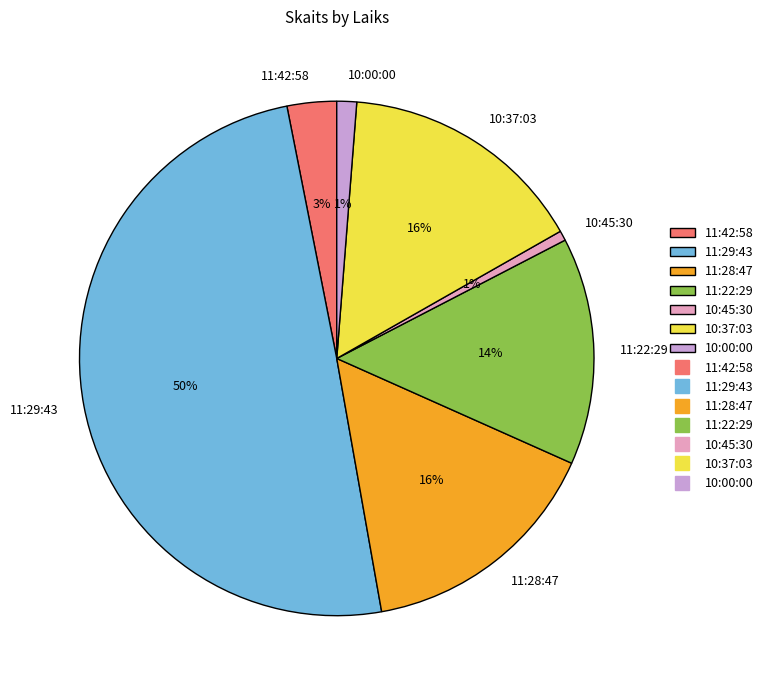

How many segments does this pie chart have?

7